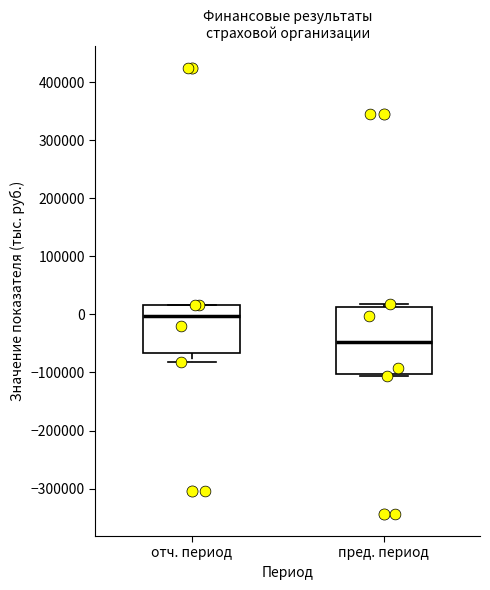

Reading left to right, transcribe this box plot: for each box, give where its median line is, the range the box spans, and where its two whiskers end, as read against the y-axis. The values are not printed on the chart, so give them approximately, as read against the axis.

отч. период: median 0, box -70000 to 20000, whiskers -80000 to 20000
пред. период: median -50000, box -100000 to 10000, whiskers -110000 to 20000